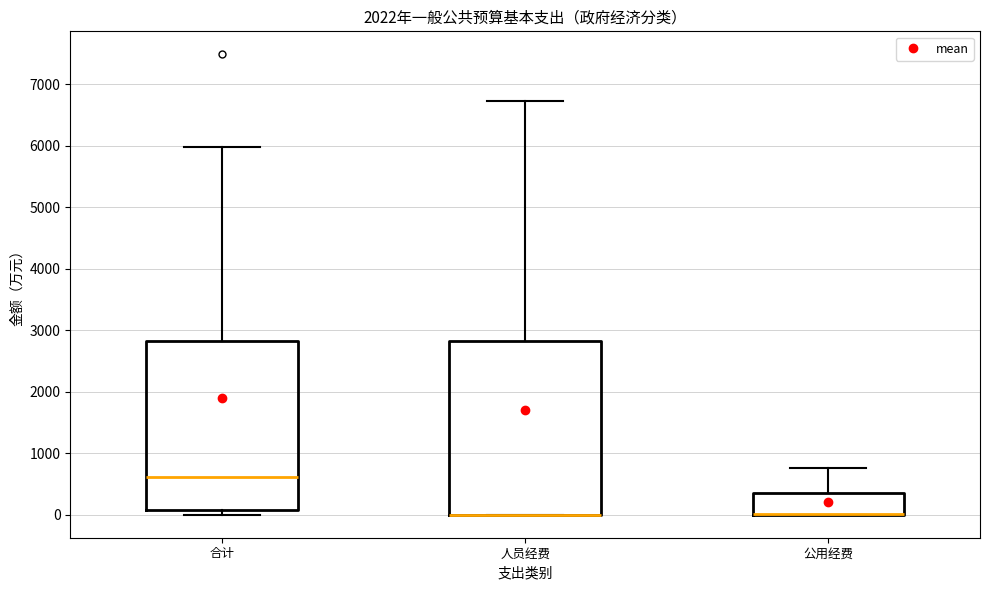

Reading left to right, transcribe this box plot: for each box, give where its median line is, the range the box spans, and where its two whiskers end, as read against the y-axis. The values are not printed on the chart, so give them approximately, as read against the axis.

合计: median 600, box 100 to 2800, whiskers 0 to 6000
人员经费: median 0 (drawn on the box's lower edge), box 0 to 2800, whiskers 0 to 6700
公用经费: median 0 (drawn on the box's lower edge), box 0 to 400, whiskers 0 to 800